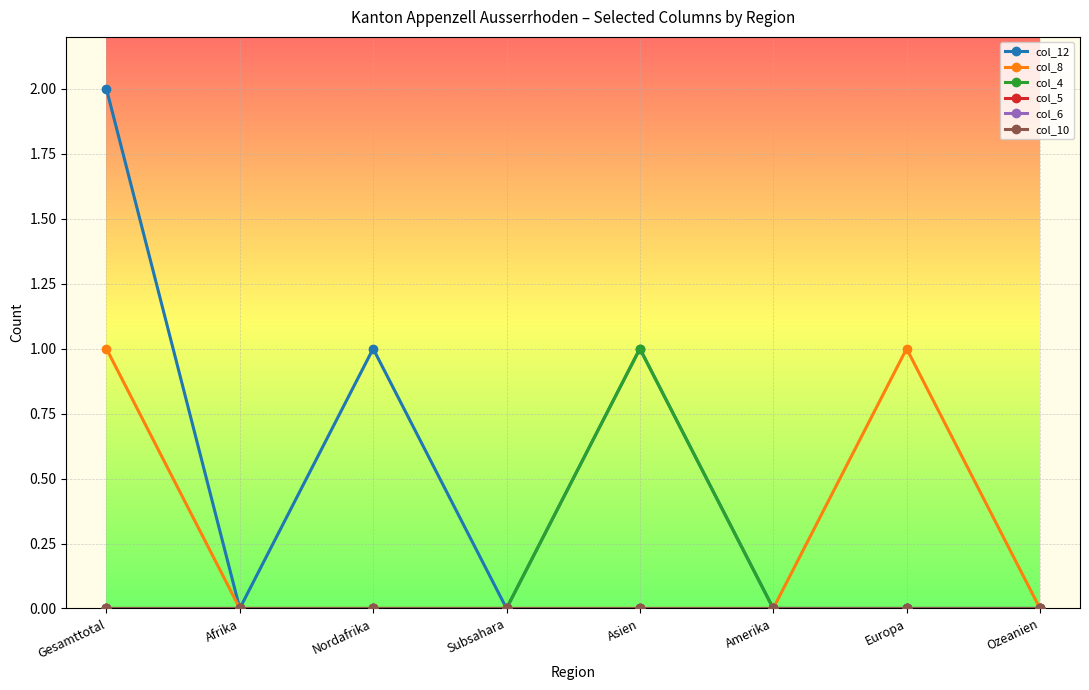

The value of col_12 at Afrika is -1. True or false?

False